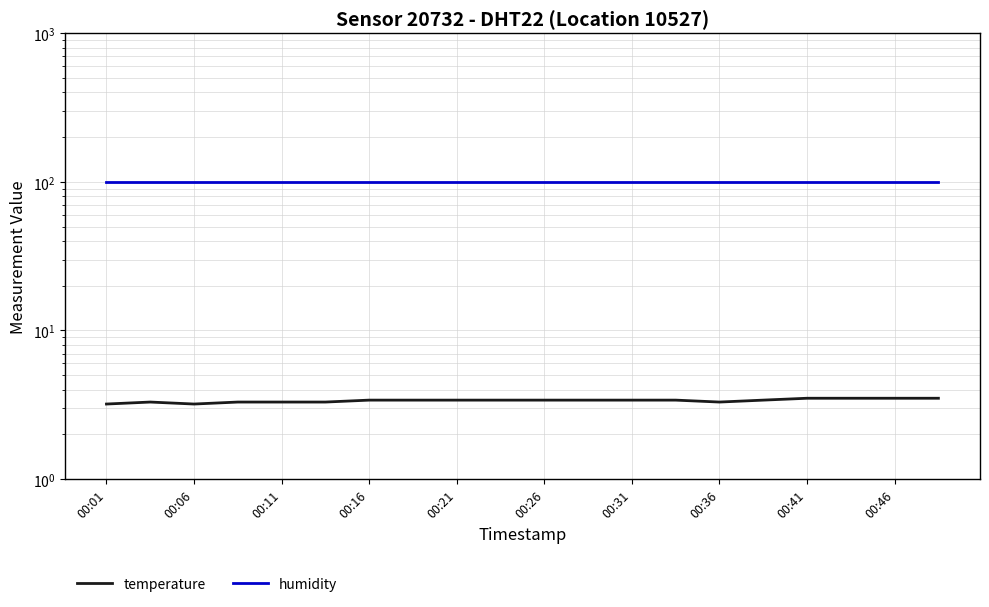

At which label is temperature closest to 3?

00:01